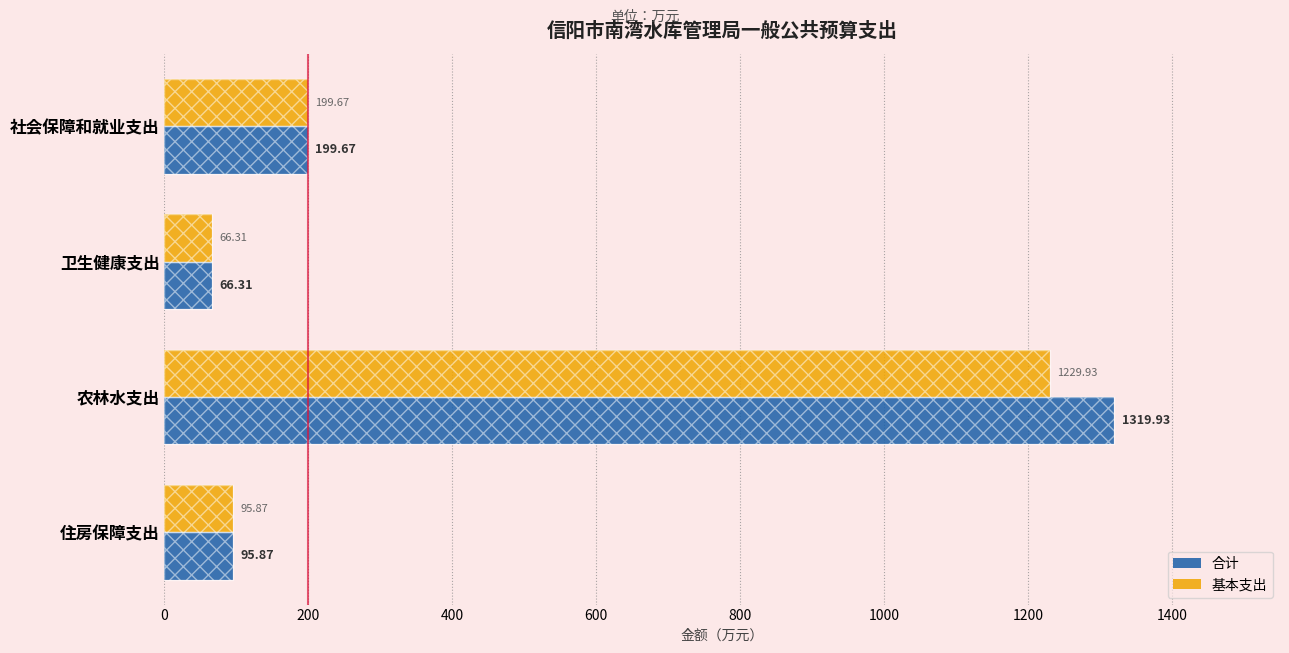

Count the number of data series in this chart.

2